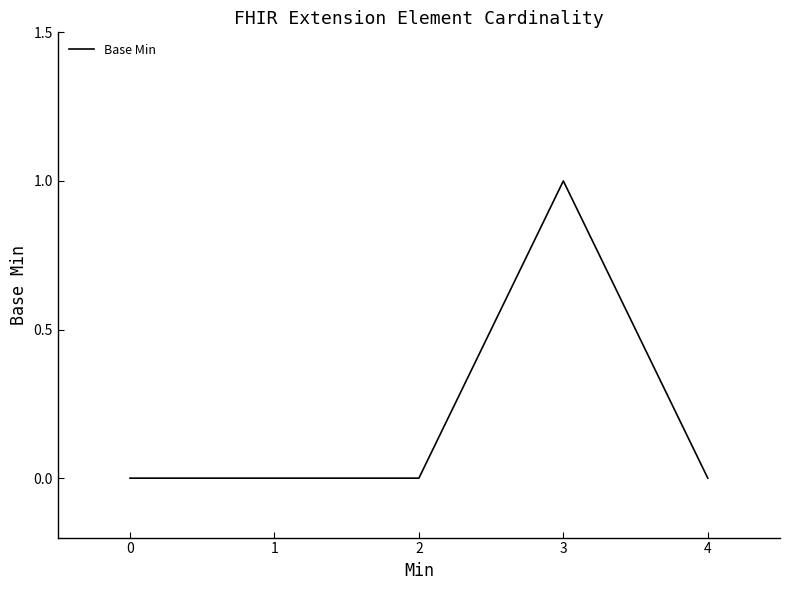

How many lines are shown in the chart?

1